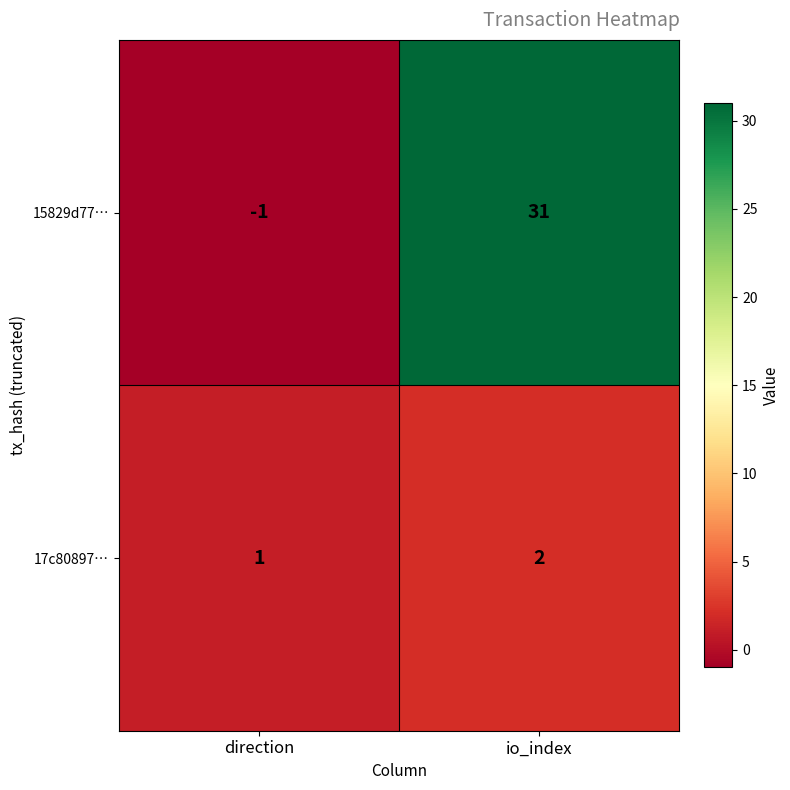

Which category has the highest value in the 17c80897… series?

io_index